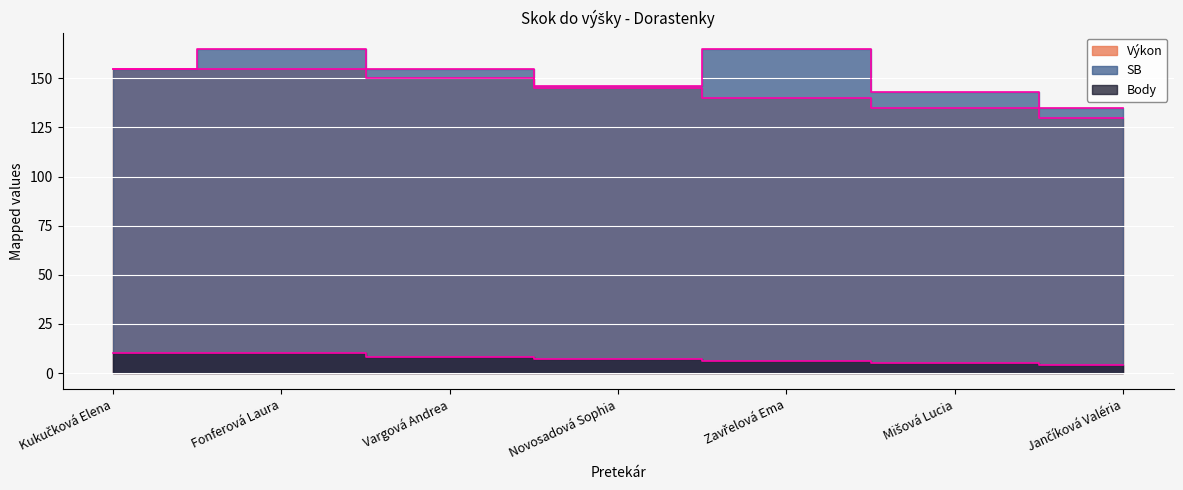

List the labels in order of Výkon value, smallest first.

Jančíková Valéria, Mišová Lucia, Zavřelová Ema, Novosadová Sophia, Vargová Andrea, Kukučková Elena, Fonferová Laura